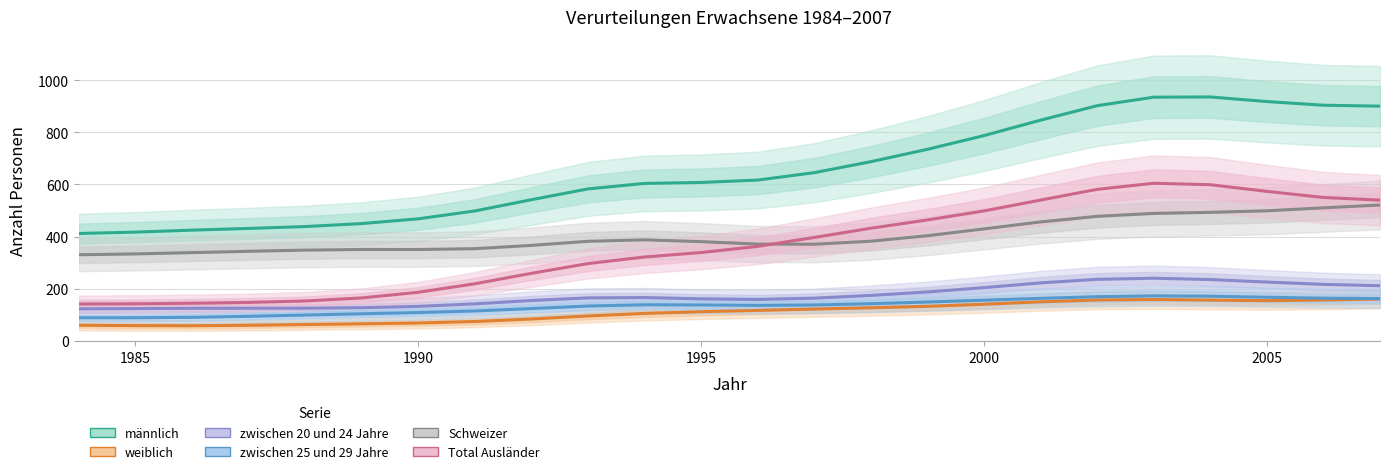

The value of Schweizer at 1990 is 143.9. True or false?

False